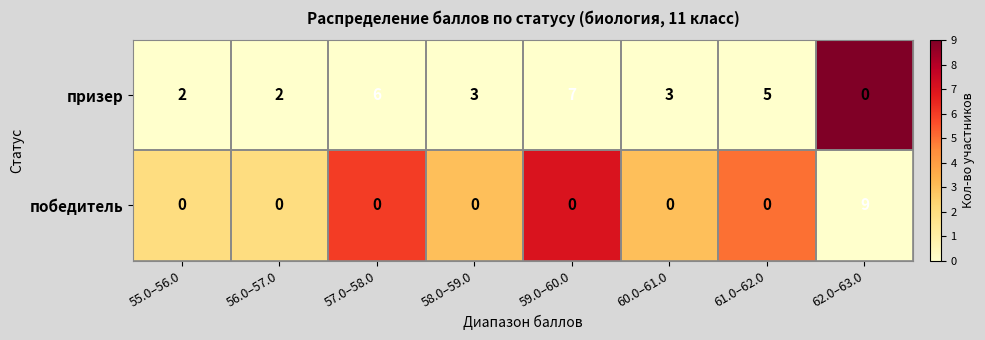

What is the difference between the highest and lowest values at 59.0–60.0?

7